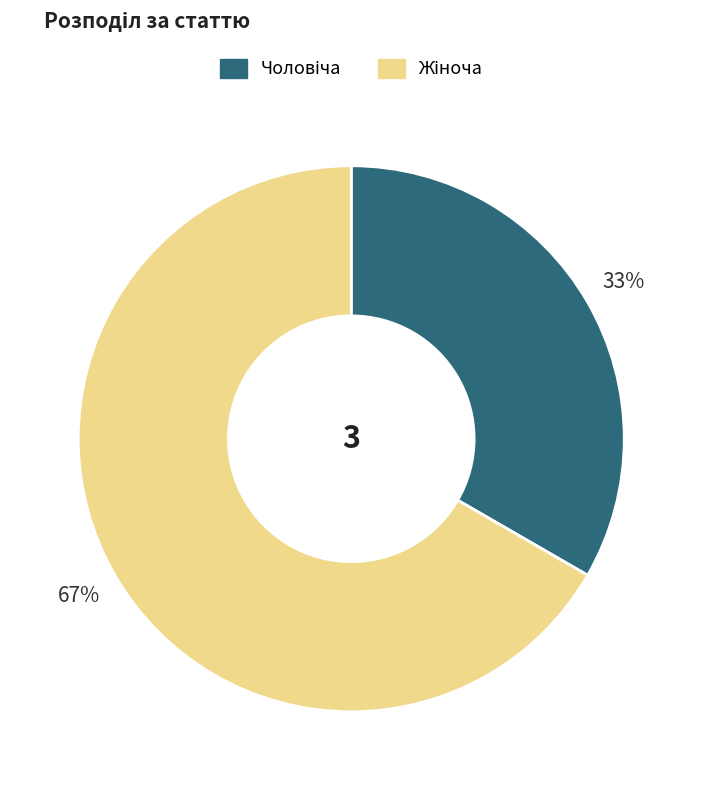

Is there any slice that represents more than half of the pie?

Yes